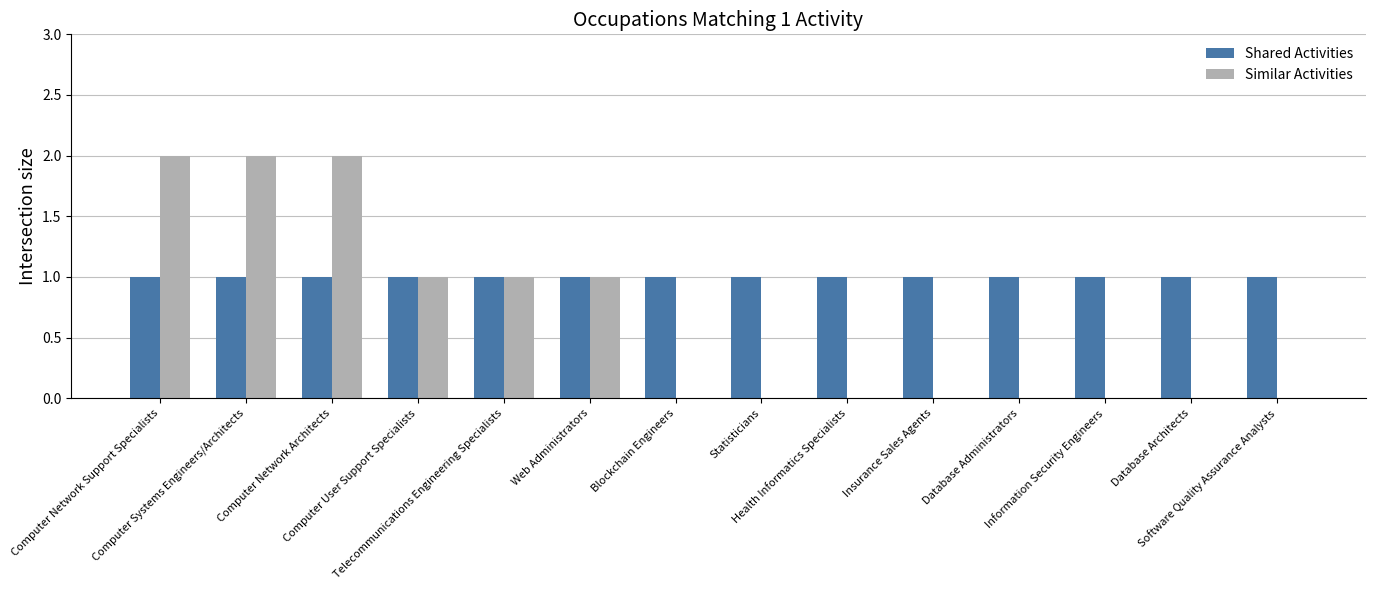

How many data points does each series have?

14